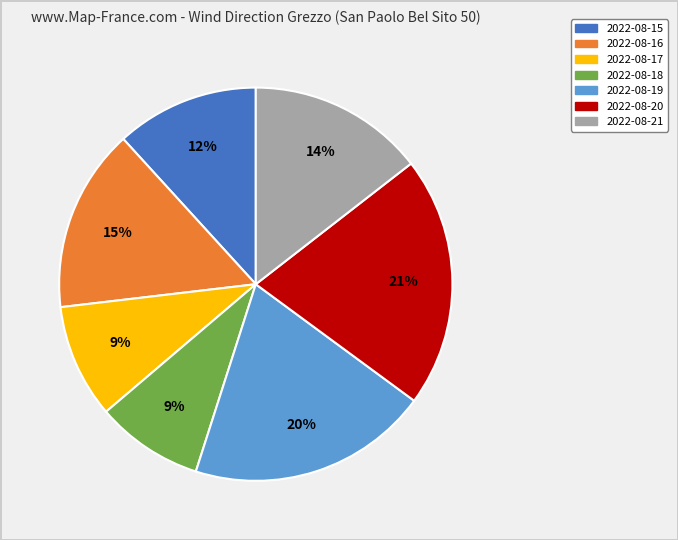

Which category has the biggest portion of the pie?

2022-08-20